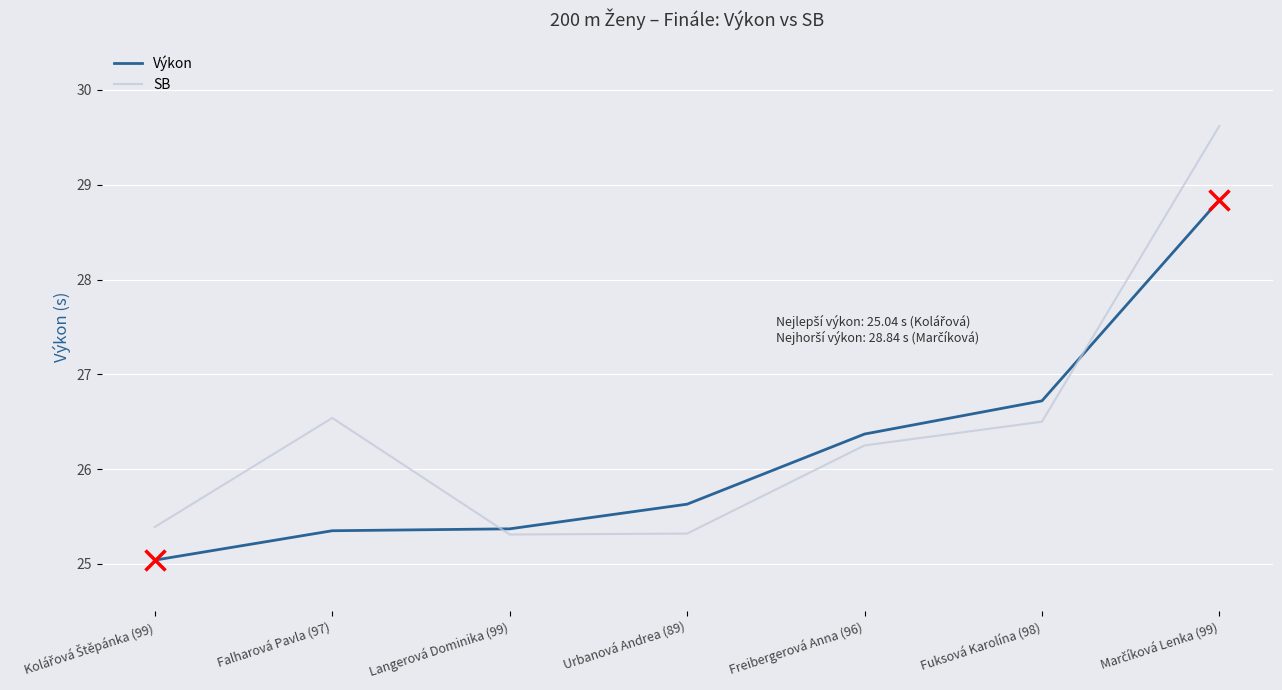

What position from the right is Langerová Dominika (99)?

5